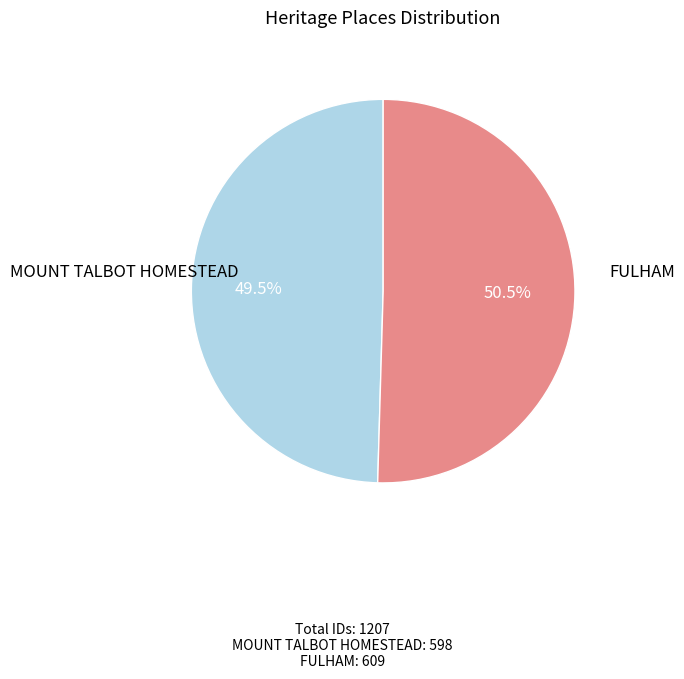

Combined, what portion of the pie is FULHAM and MOUNT TALBOT HOMESTEAD?

100.0%